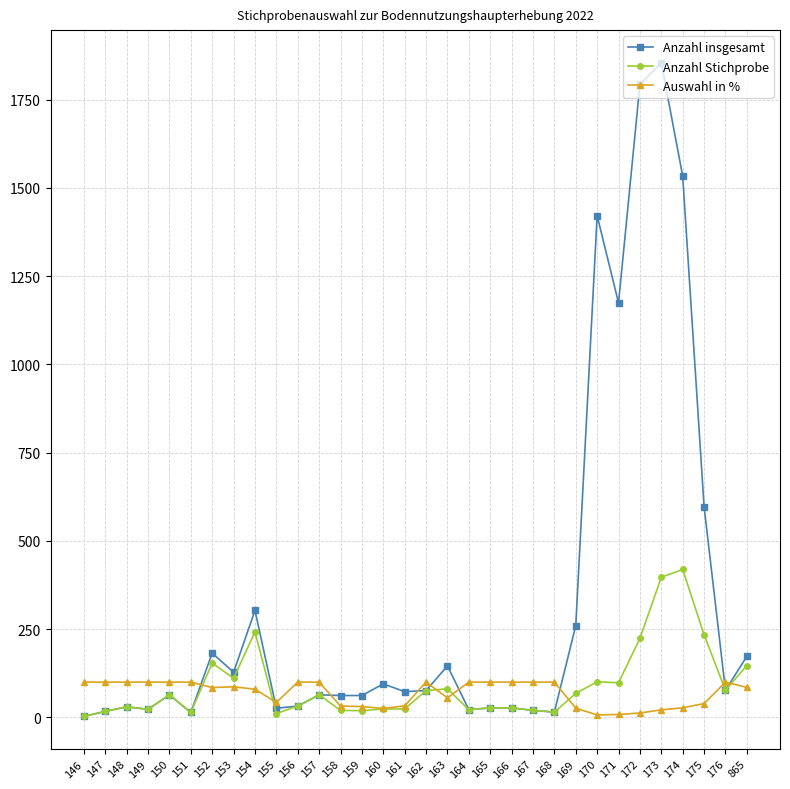

How many distinct data groups are displayed?

3